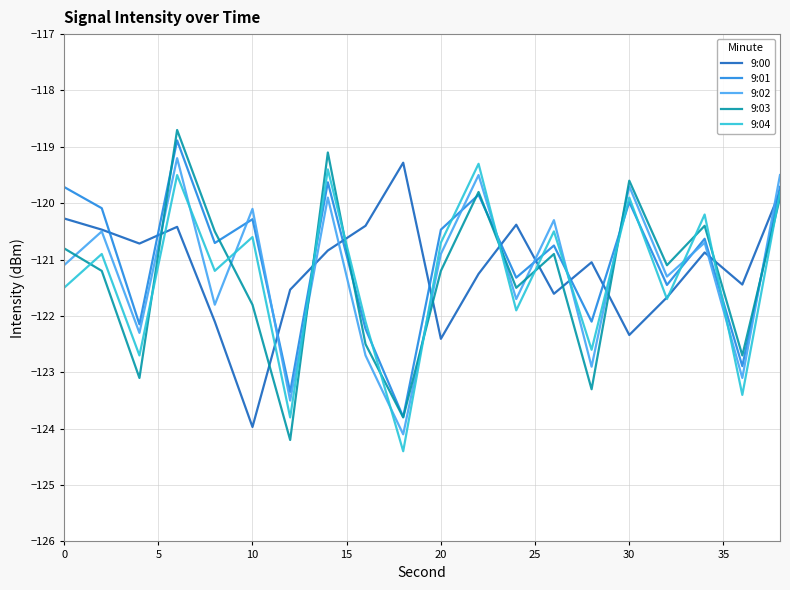

Which series ends up on top after the final intersection of 9:04 and 9:02?

9:02